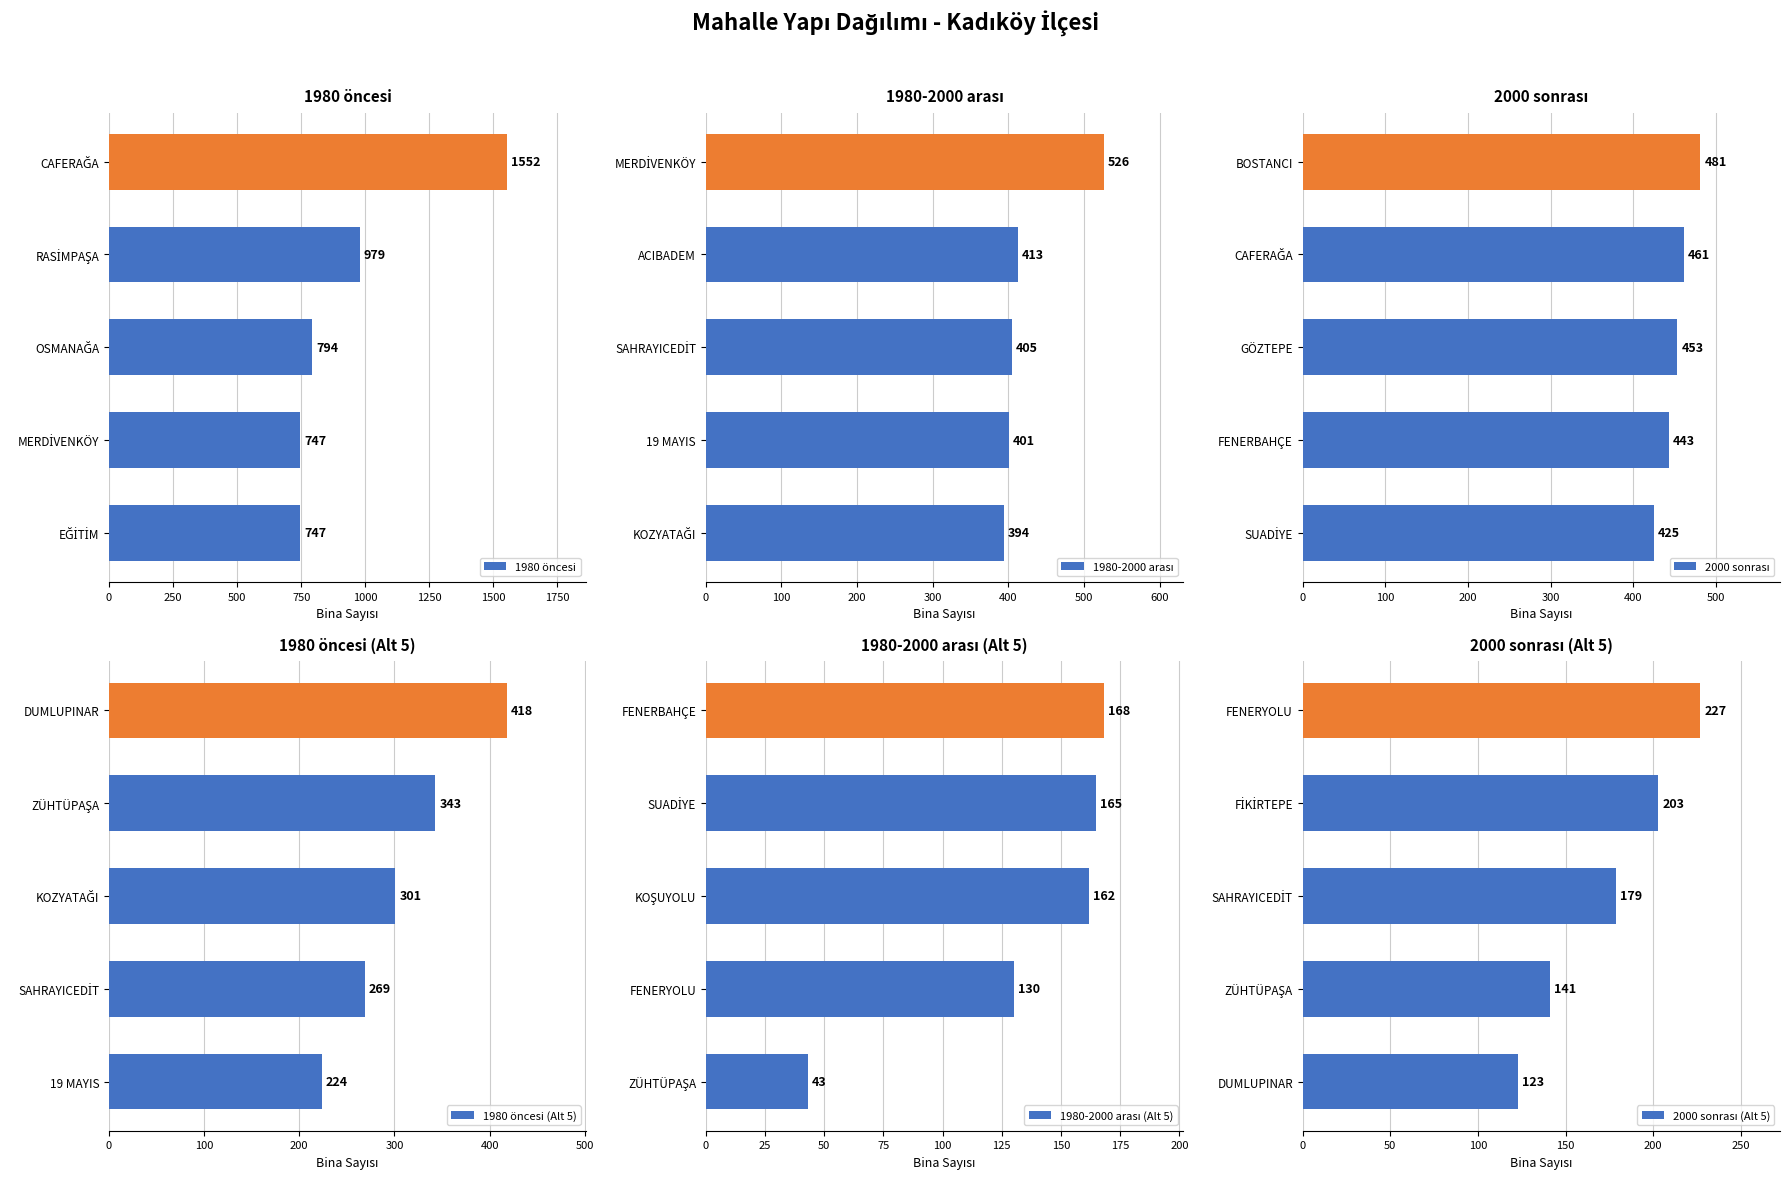

What is the difference between the maximum and minimum values in the 1980 öncesi series?

805